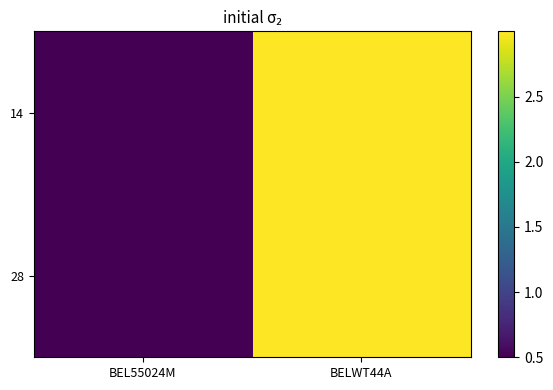

Which series has the largest range (max minus min)?

14